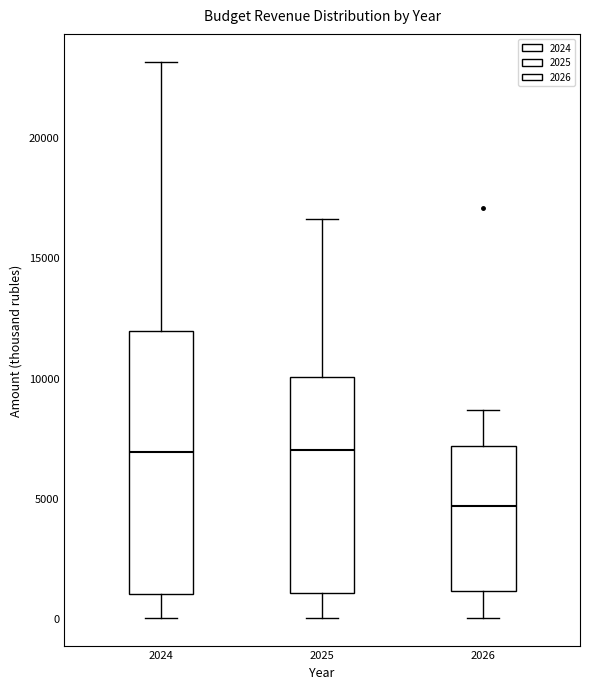

Where does the upper whisker of the box at x = 2025 end on the y-axis? The values are not printed on the chart, so give them approximately, as read against the axis.

16500